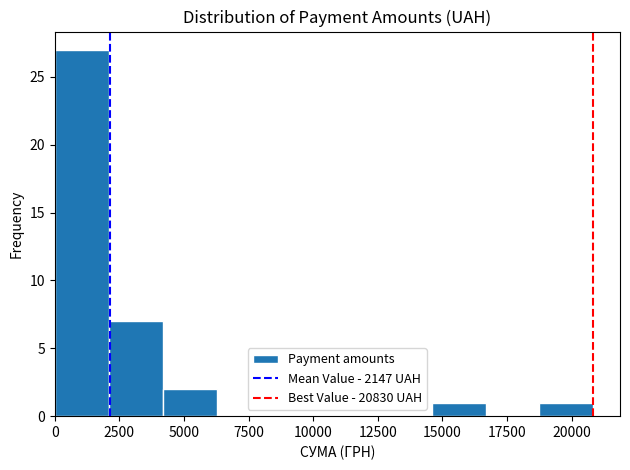

How tall is the bar that spans 4000 to 6500 on the x-axis? Neither the bar edges nor the heights are printed on the chart, so give them approximately, as read against the axes.

2